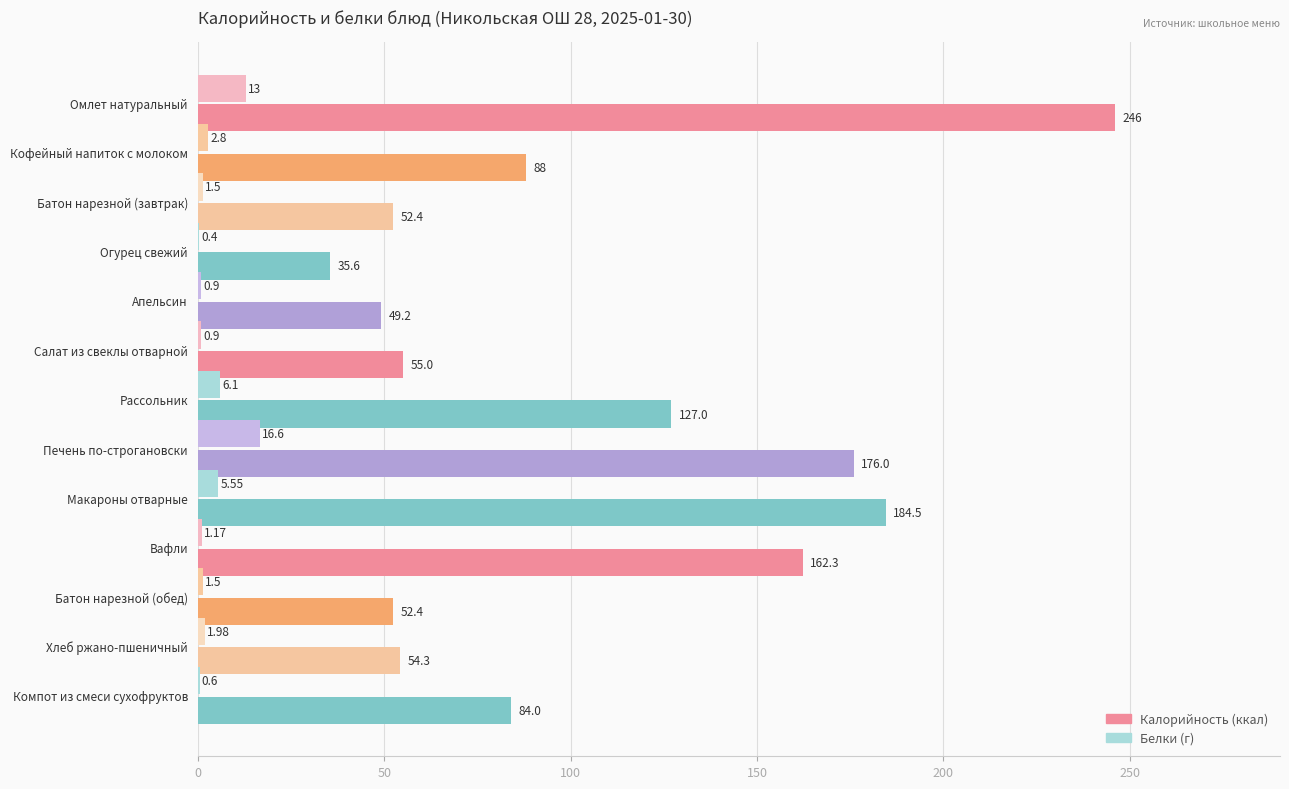

At which category is the sum across all series the highest?

Омлет натуральный